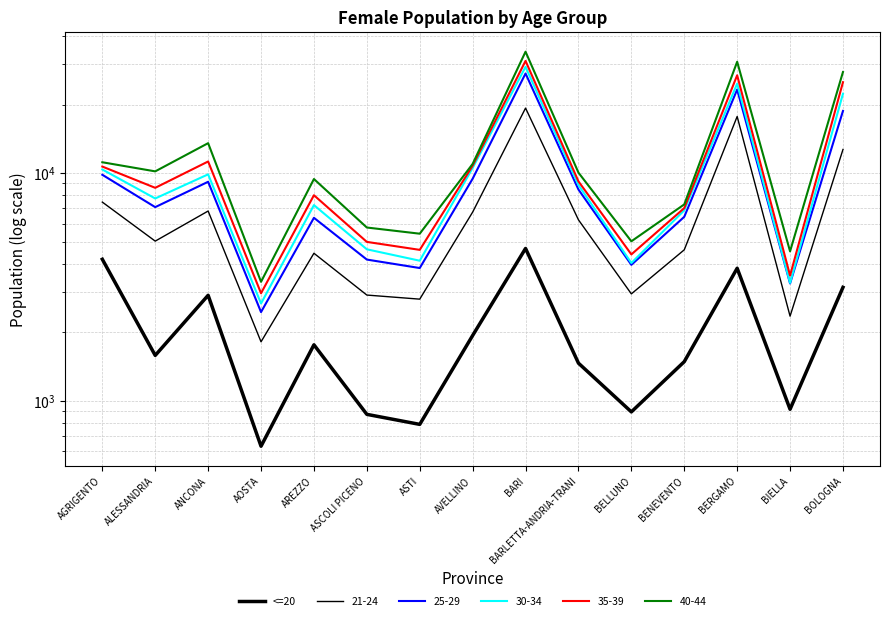

Which label corresponds to the largest value in the chart?

BARI